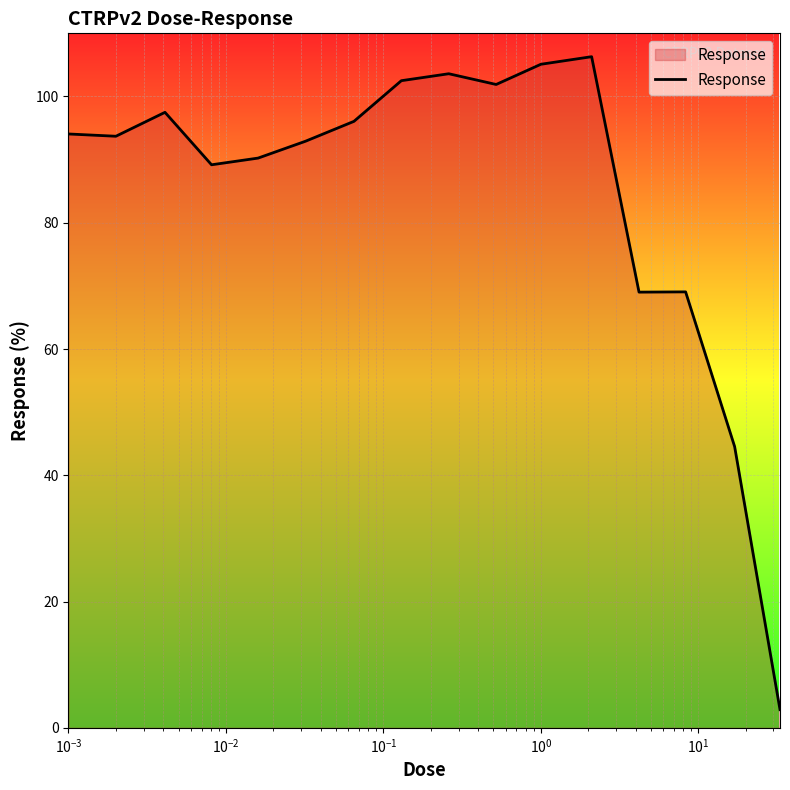

What is the smallest value displayed?

2.9